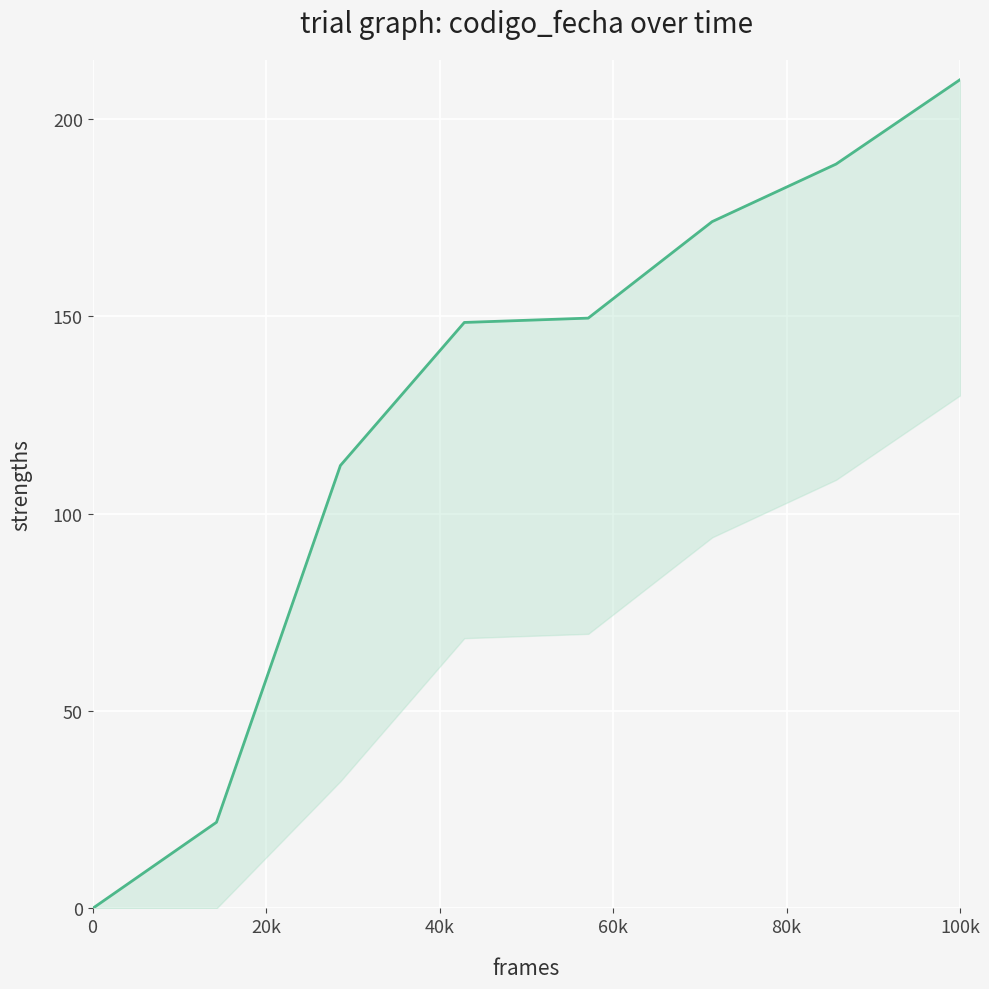

What position from the left is 60k?

5